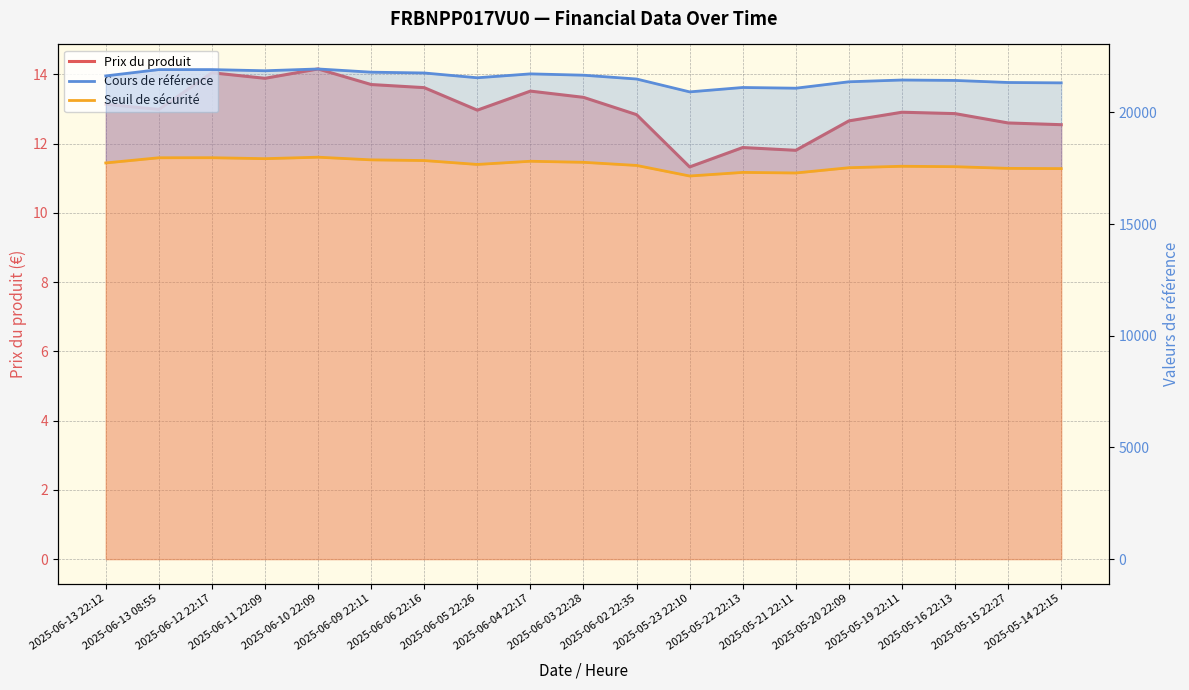

Count the number of data series in this chart.

3